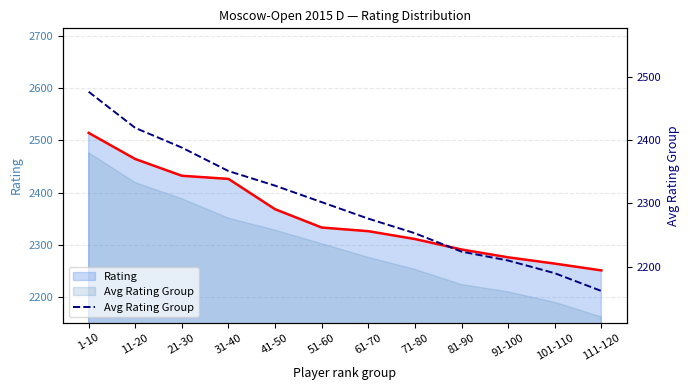

What is the ratio of the value at 101-110 to the value at 11-20?

0.9